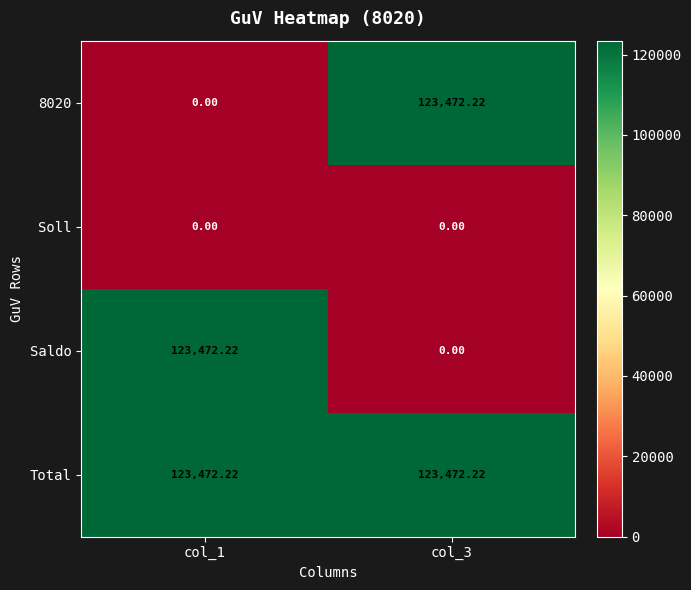

Is the value of Soll at col_1 greater than the value of Saldo at col_1?

No